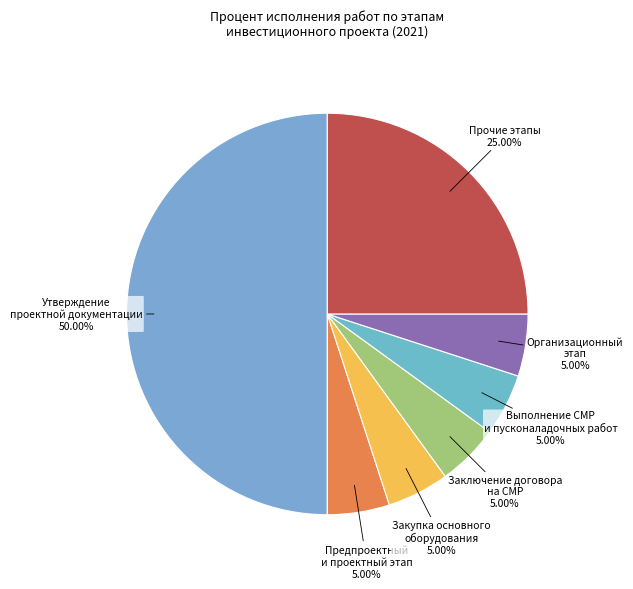

How many slices are in this pie chart?

7